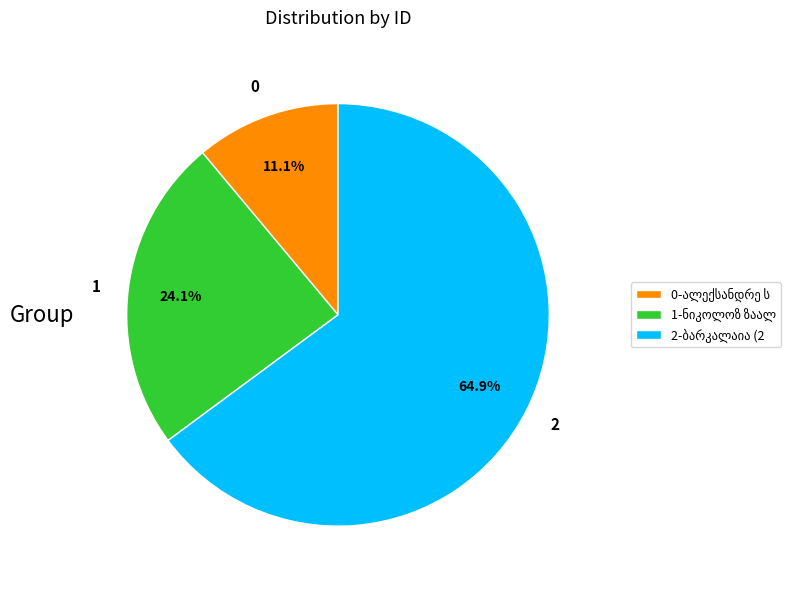

Is there a majority slice in this chart?

Yes